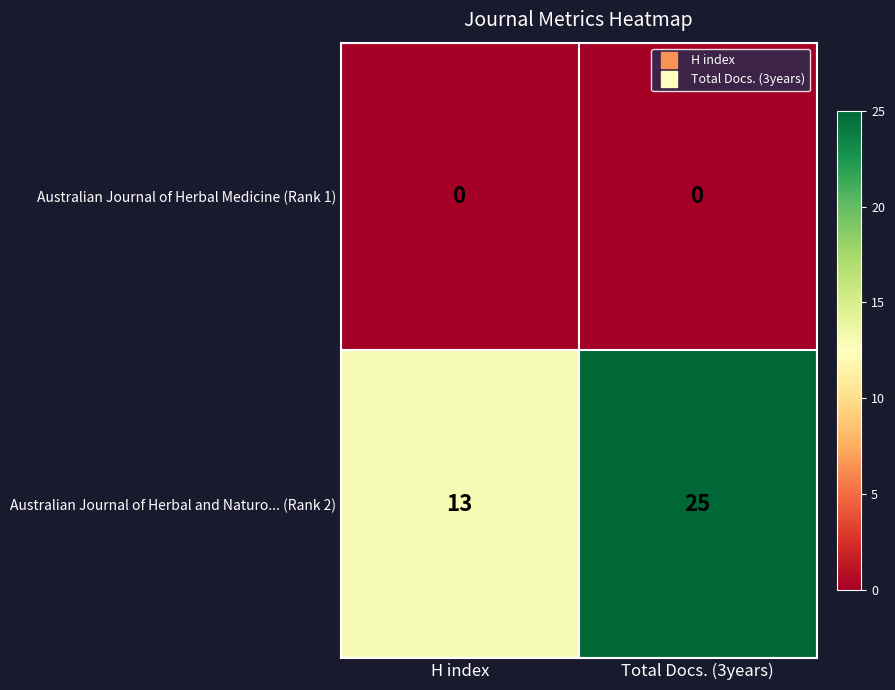

Which series has the widest spread of values?

Australian Journal of Herbal and Naturo... (Rank 2)